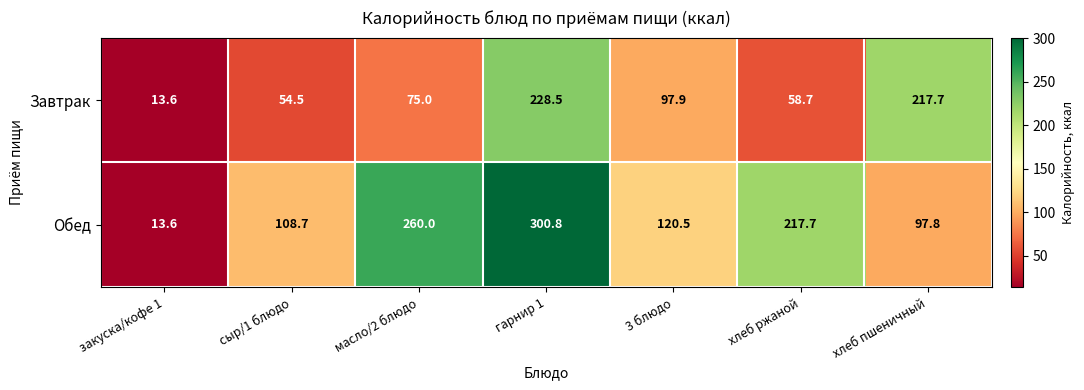

Where does the Обед series first go above 120?

масло/2 блюдо